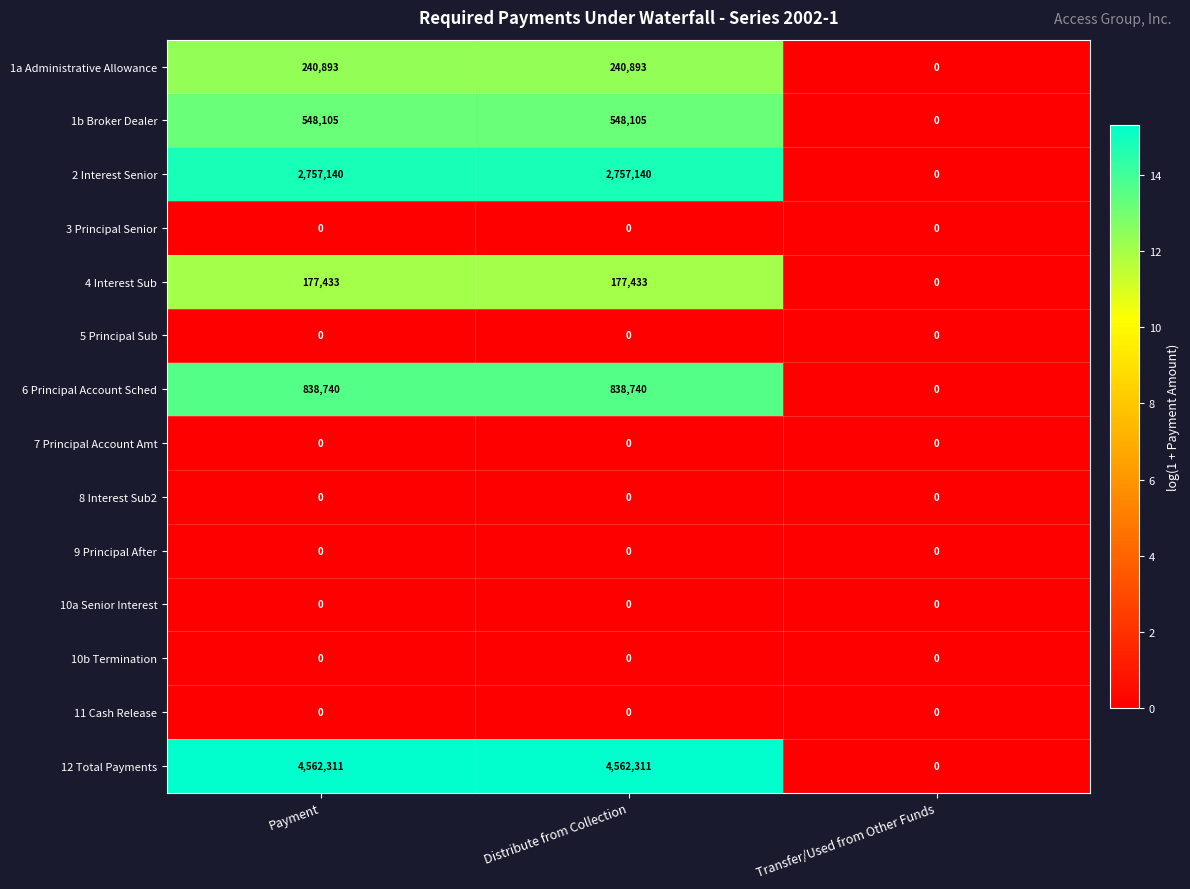

What is the maximum value for 12 Total Payments?

4562311